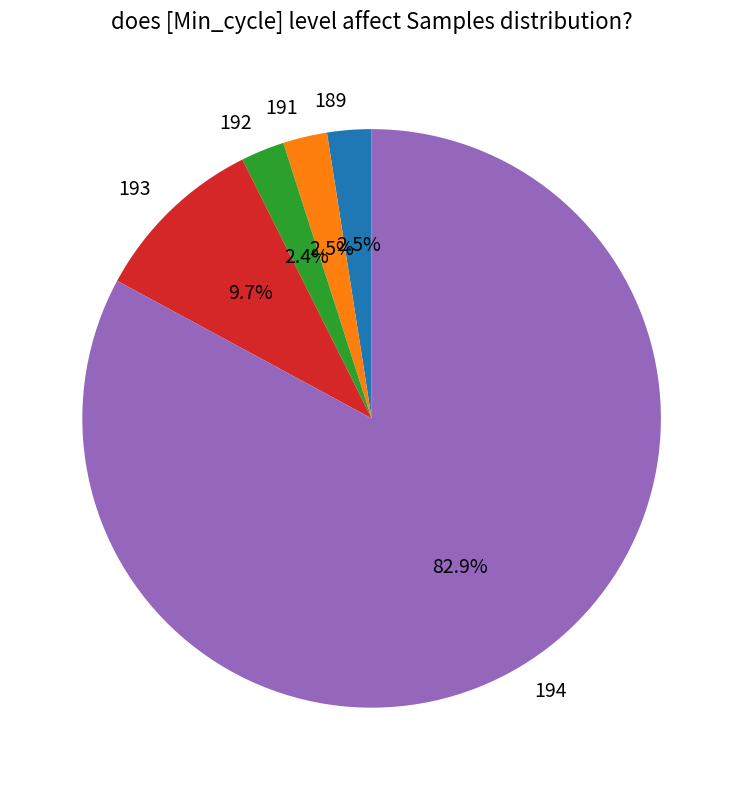

Is there any slice that represents more than half of the pie?

Yes